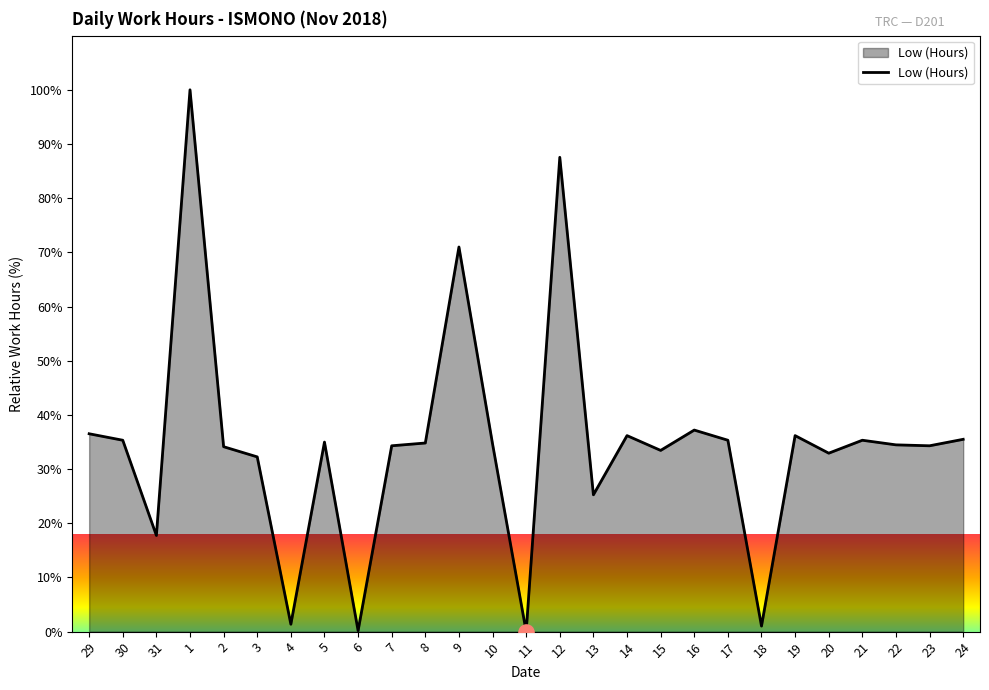

Approximately how many times larger is the value at 29 compared to 12?

0.4